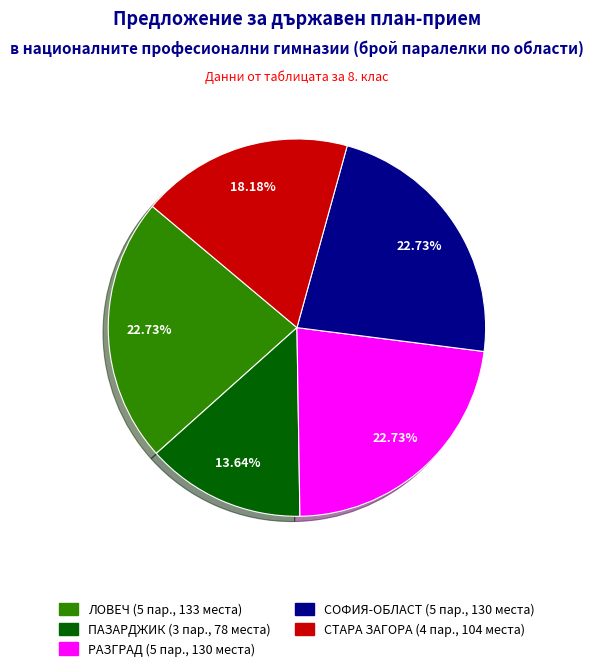

Which slice is the smallest?

ПАЗАРДЖИК